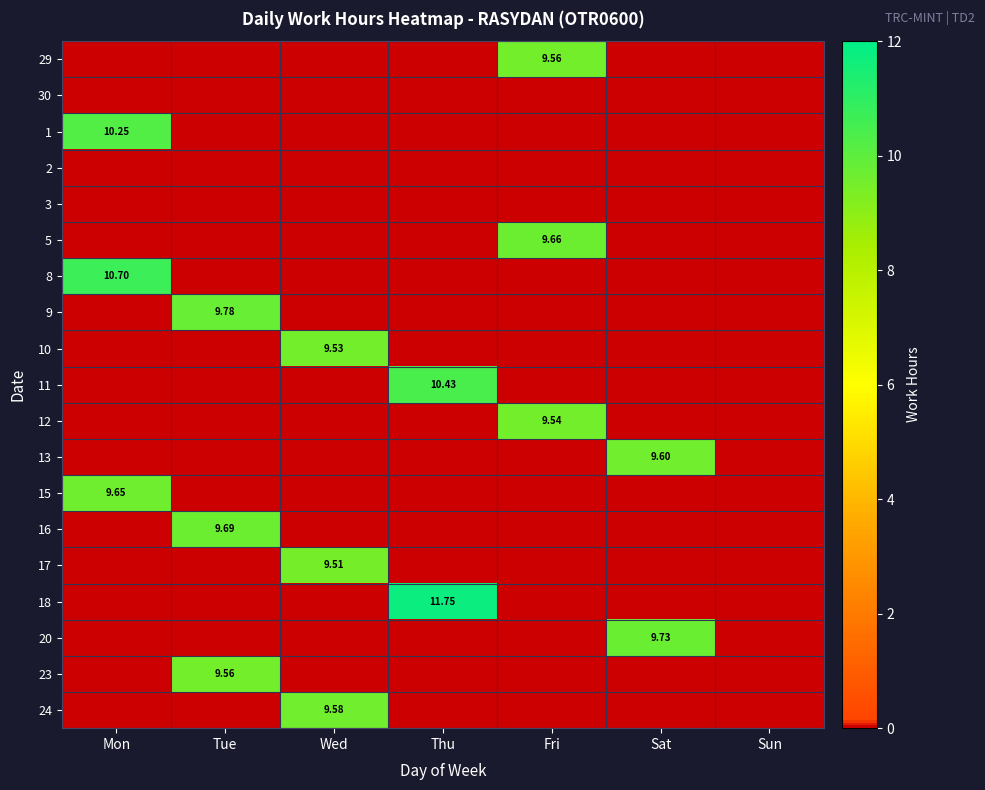

How many data points does each series have?

7